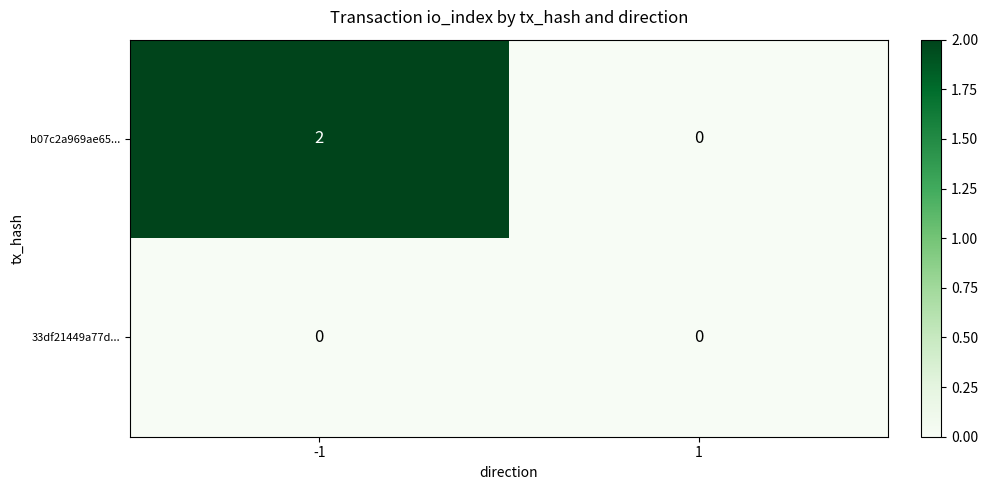

What is the difference between the highest and lowest values at -1?

2